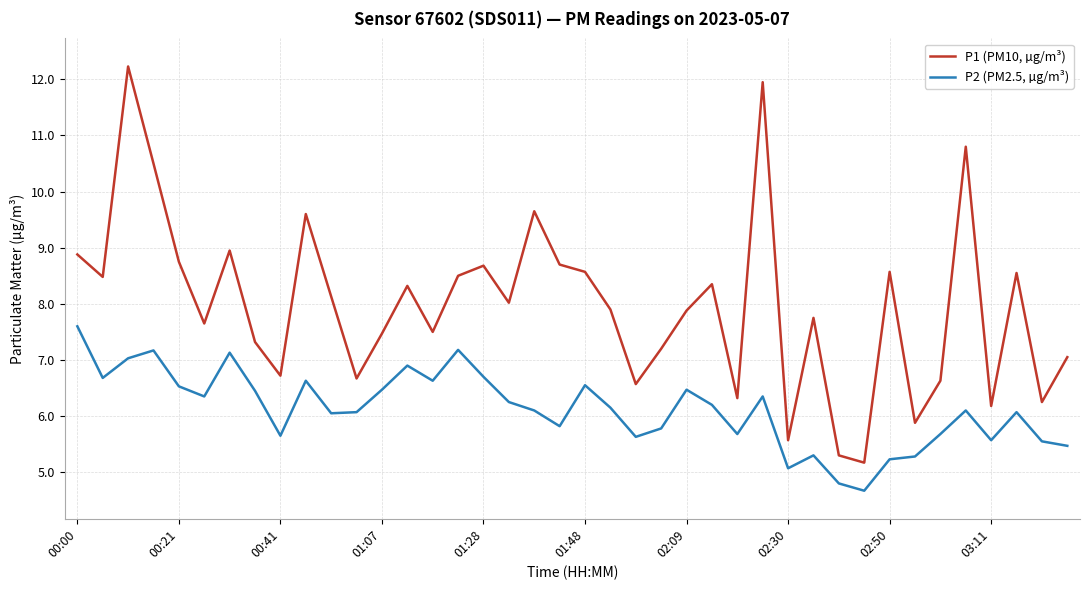

What is the maximum value for P1 (PM10, µg/m³)?

12.2